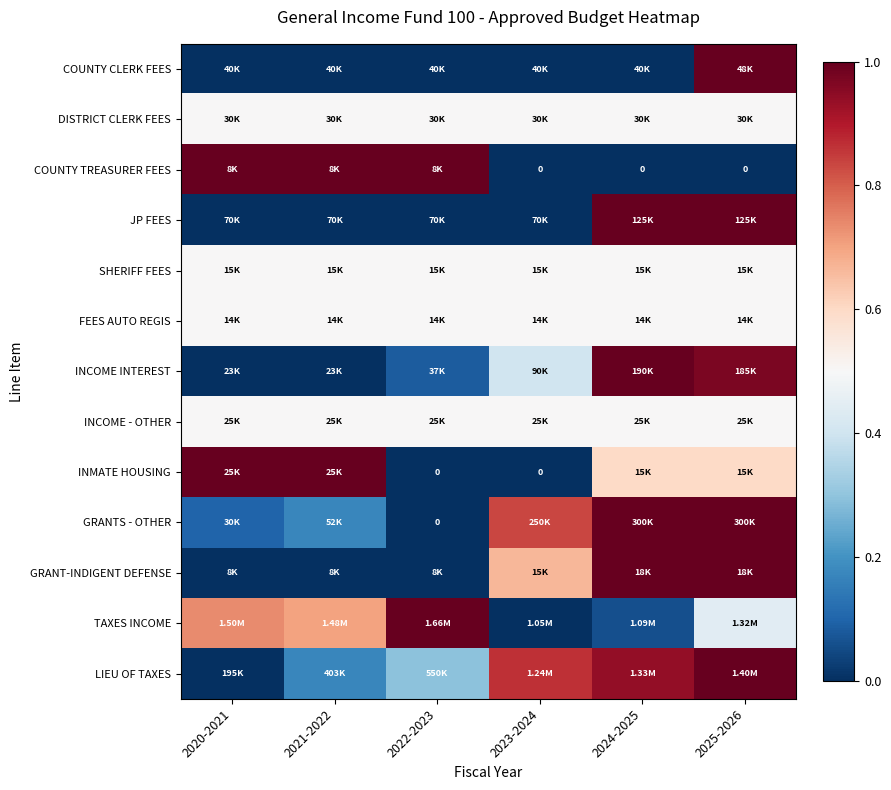

What is the difference between the highest and lowest values at 2023-2024?

0.9